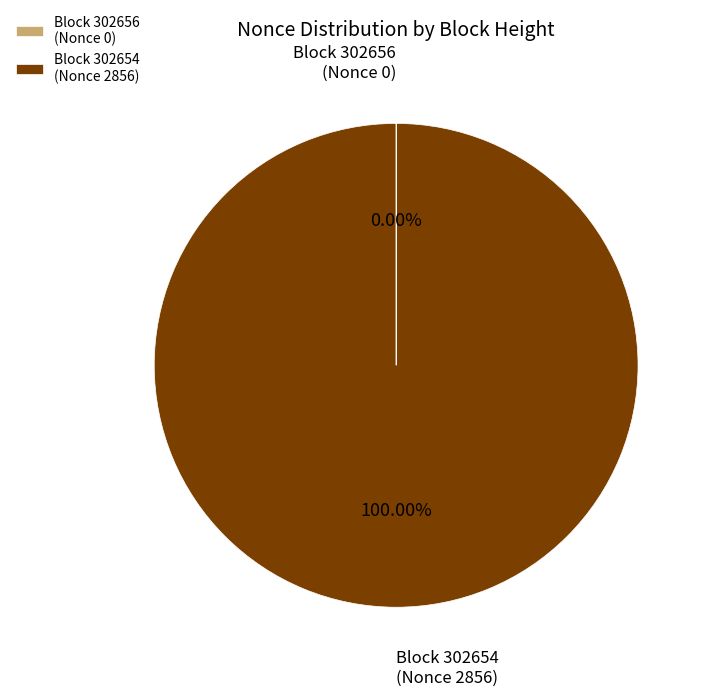

What is the majority slice?

Block 302654 (Nonce 2856)